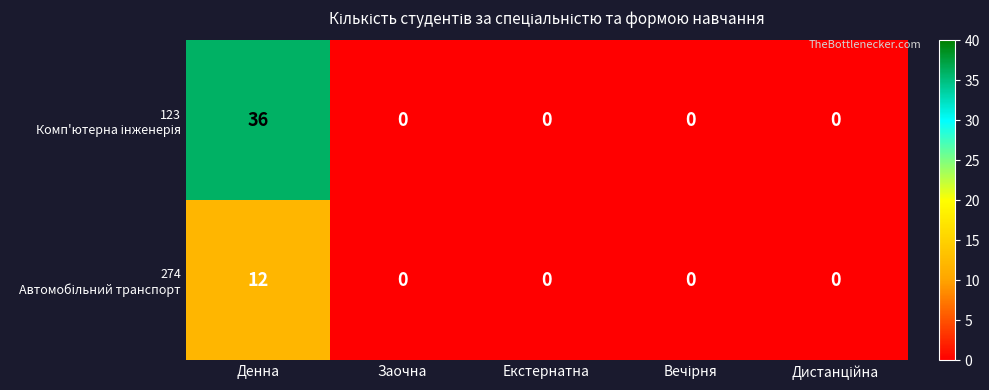

What is the total value across all series at Денна?

48